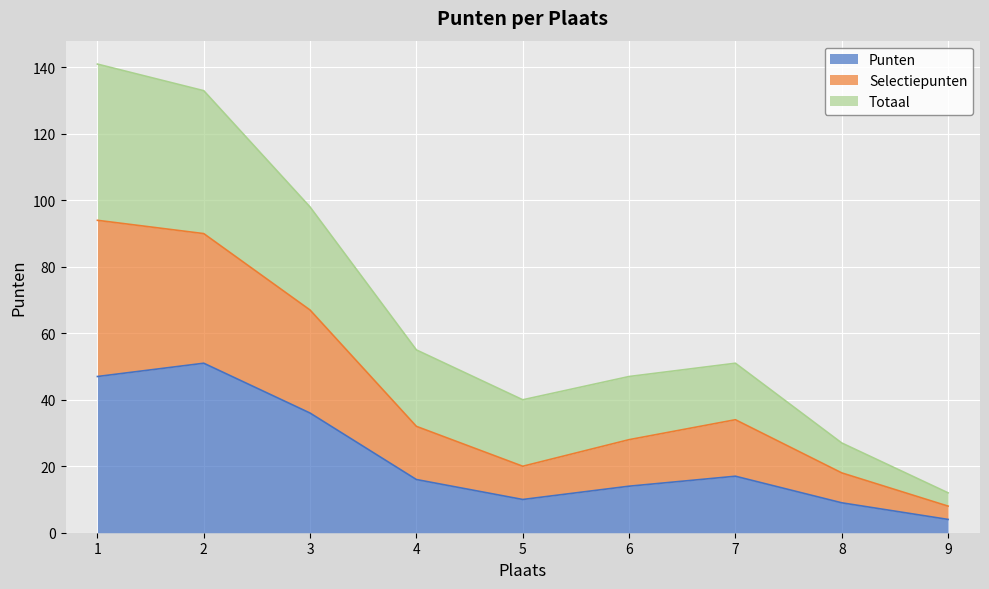

Does the chart display data point markers on the line(s)?

No